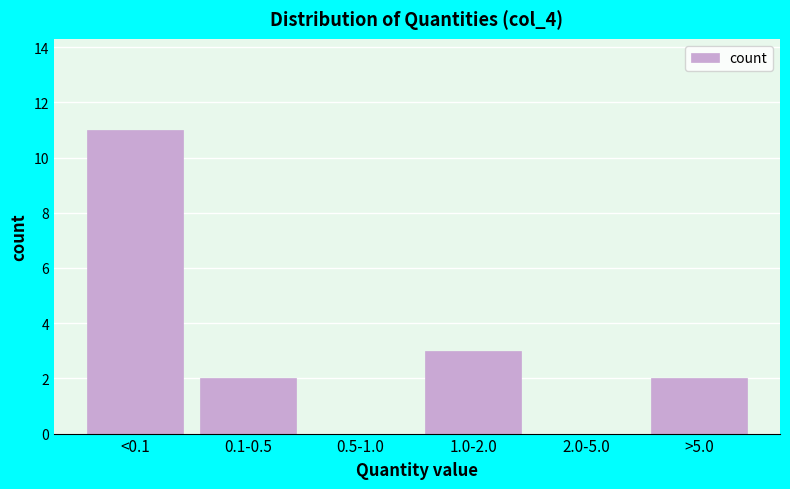

Reading left to right, what are all the values shown in this chart?

<0.1=11	0.1-0.5=2	0.5-1.0=0	1.0-2.0=3	2.0-5.0=0	>5.0=2